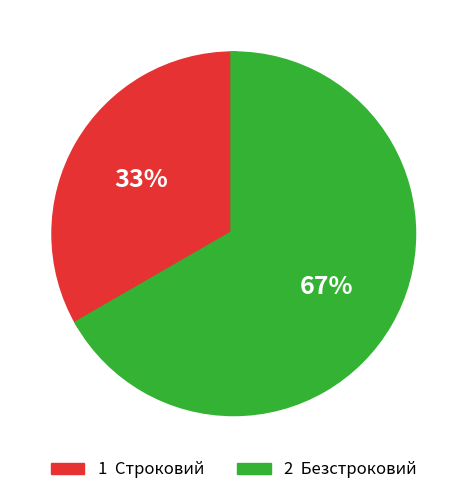

To the nearest percent, what is the average slice percentage?

50%